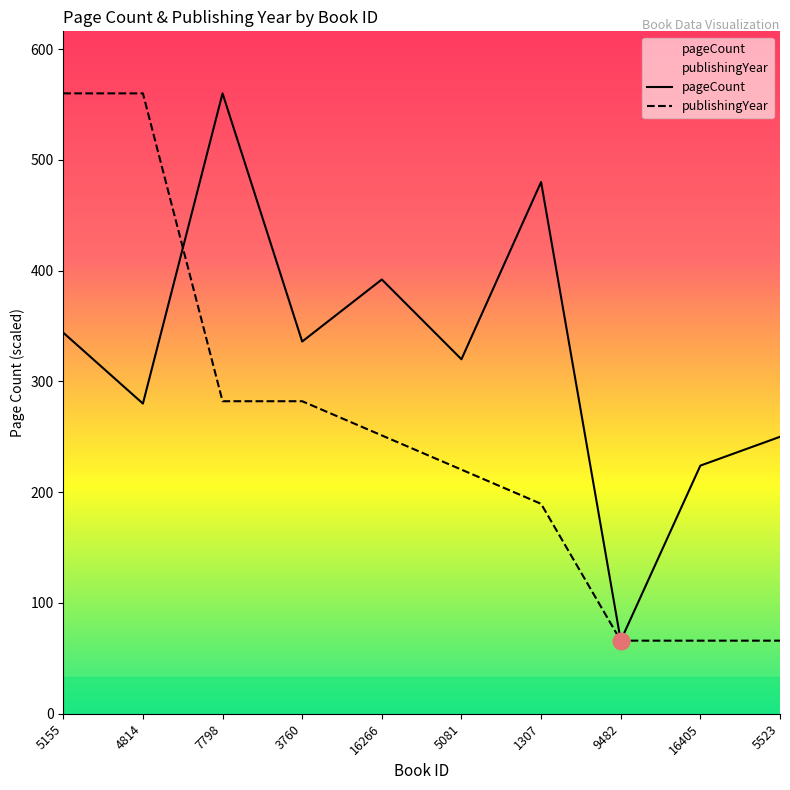

Rank the categories by publishingYear value from lowest to highest.

9482, 16405, 5523, 1307, 5081, 16266, 7798, 3760, 5155, 4814